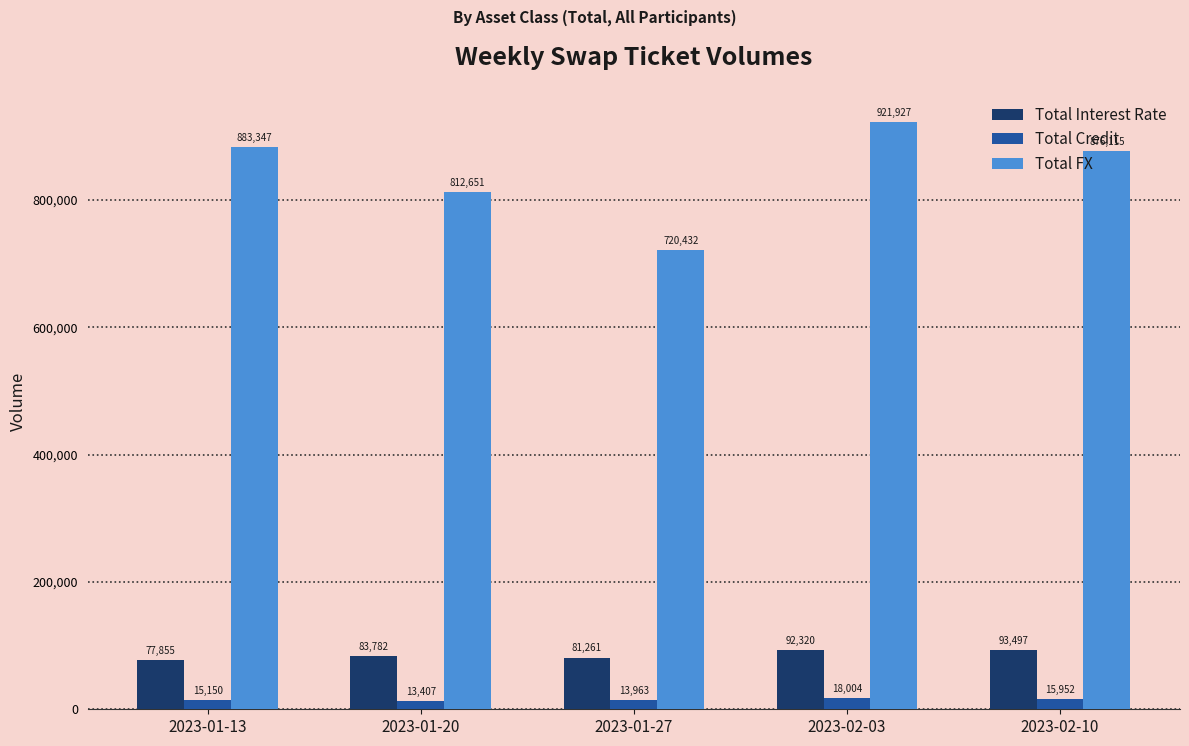

Rank the categories by Total Credit value from lowest to highest.

2023-01-20, 2023-01-27, 2023-01-13, 2023-02-10, 2023-02-03